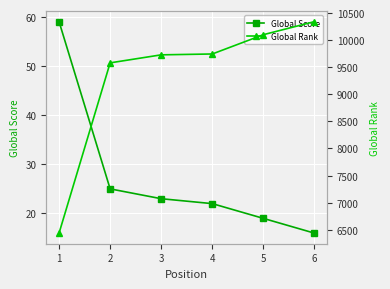

At which label does Global Rank first exceed 9744?

5